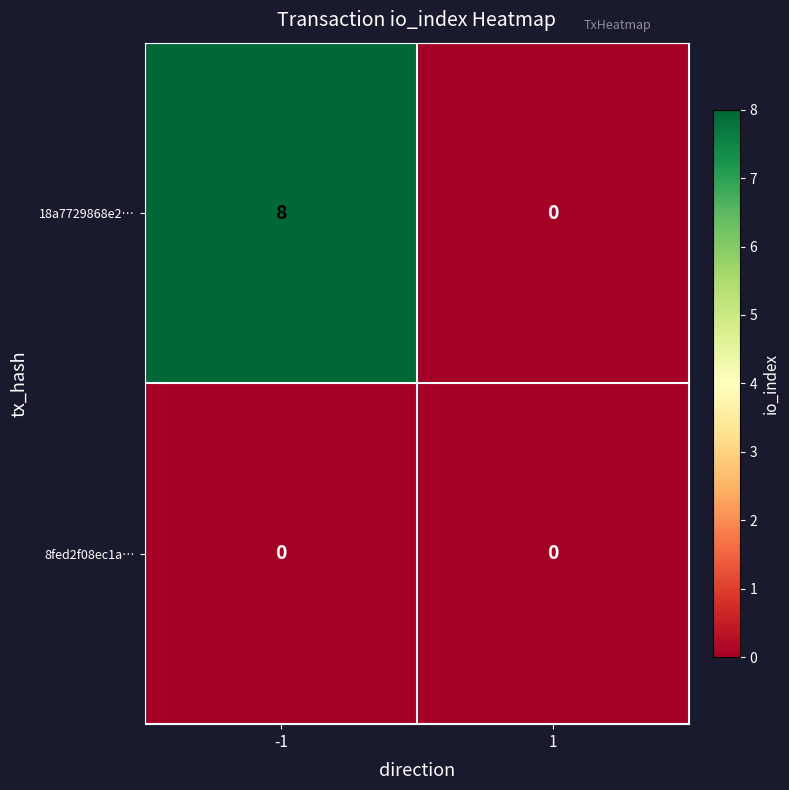

Rank the series by their average value, from lowest to highest.

8fed2f08ec1a…, 18a7729868e2…